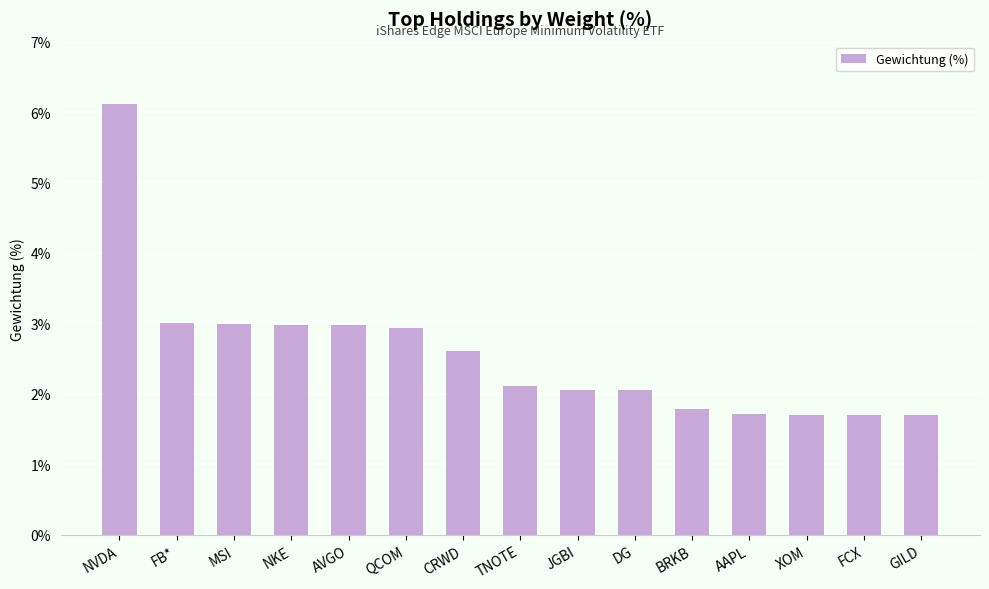

What is the value of the 12th bar from the left?

1.7